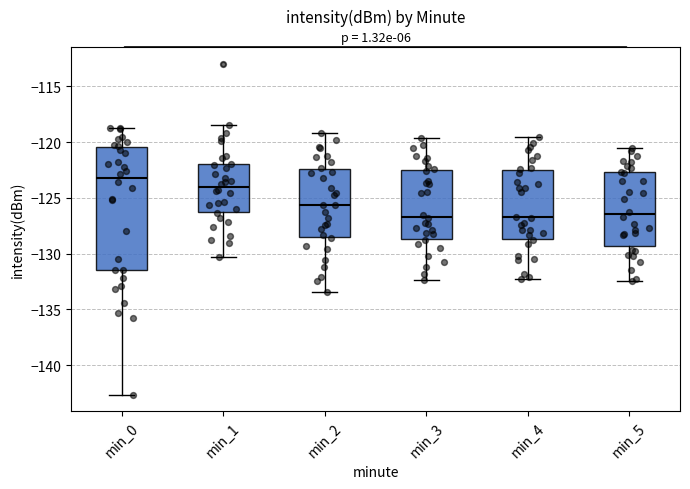

Reading left to right, read every box against the y-axis: the position of its median line, the range the box covers, and the ends of its whiskers. The values are not printed on the chart, so give them approximately, as read against the axis.

min_0: median -123.0, box -131.5 to -120.5, whiskers -142.5 to -118.5
min_1: median -124.0, box -126.5 to -122.0, whiskers -130.5 to -118.5
min_2: median -125.5, box -128.5 to -122.5, whiskers -133.5 to -119.0
min_3: median -126.5, box -128.5 to -122.5, whiskers -132.5 to -119.5
min_4: median -126.5, box -128.5 to -122.5, whiskers -132.0 to -119.5
min_5: median -126.5, box -129.5 to -122.5, whiskers -132.5 to -120.5